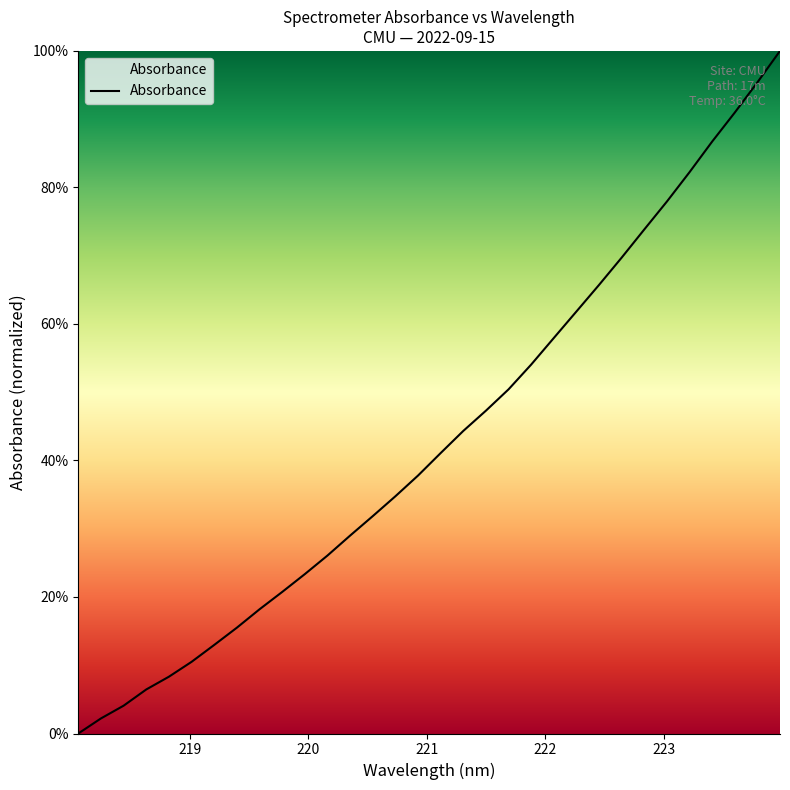

How many lines are shown in the chart?

1